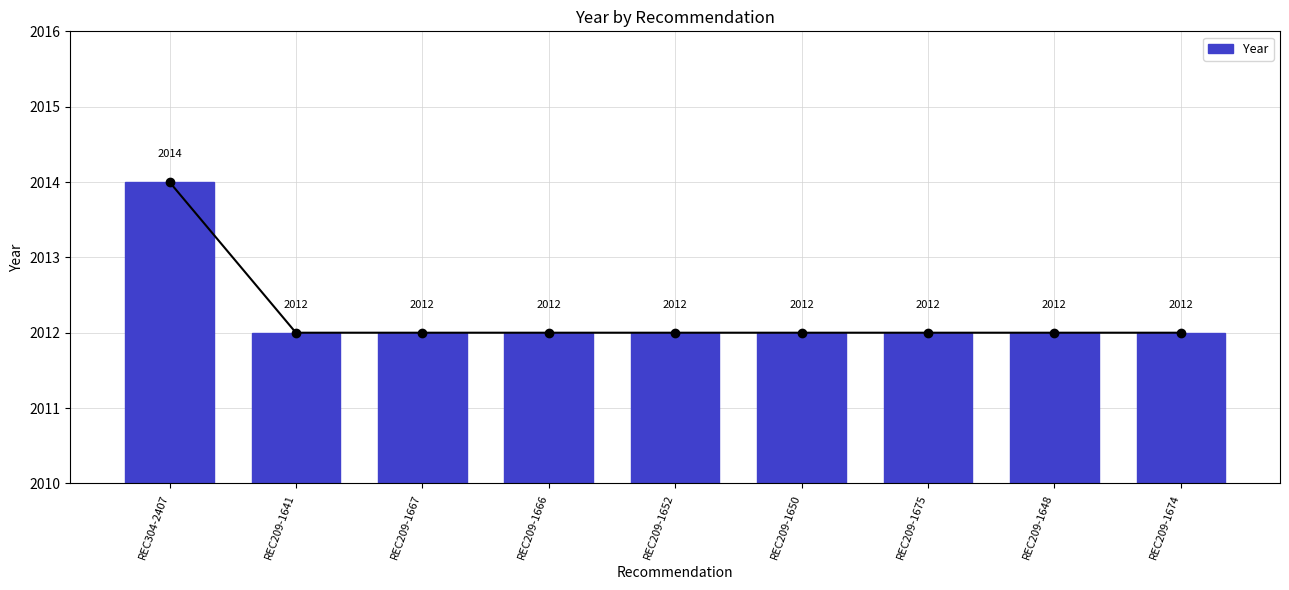

Is it true that the value at REC209-1675 is 2012?

True